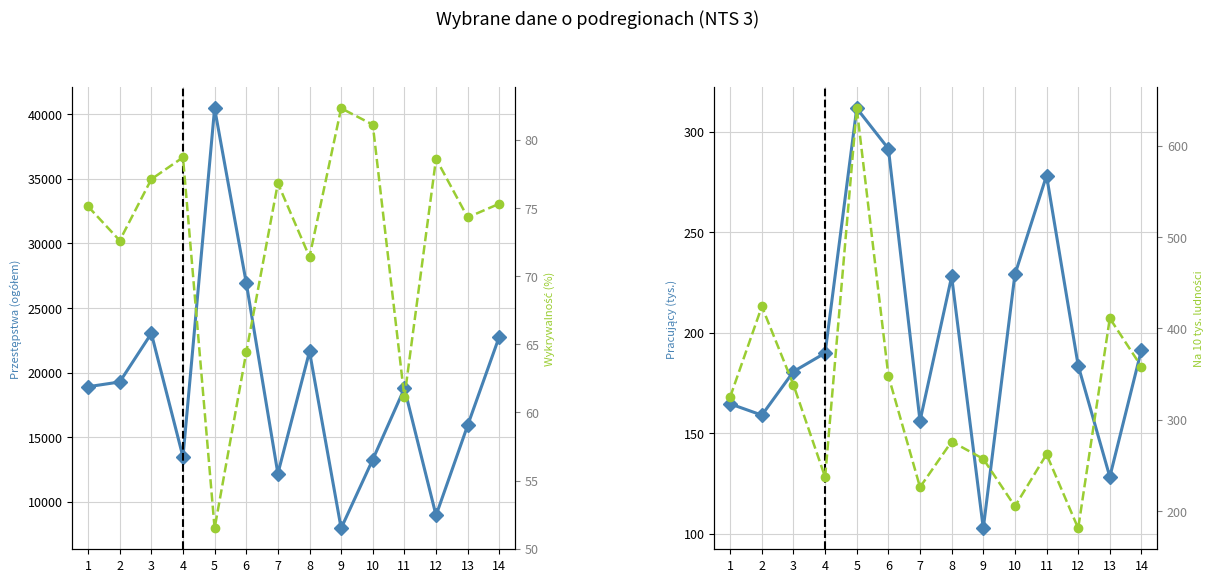

The pracujacy series shows 45.1 at 1. True or false?

False